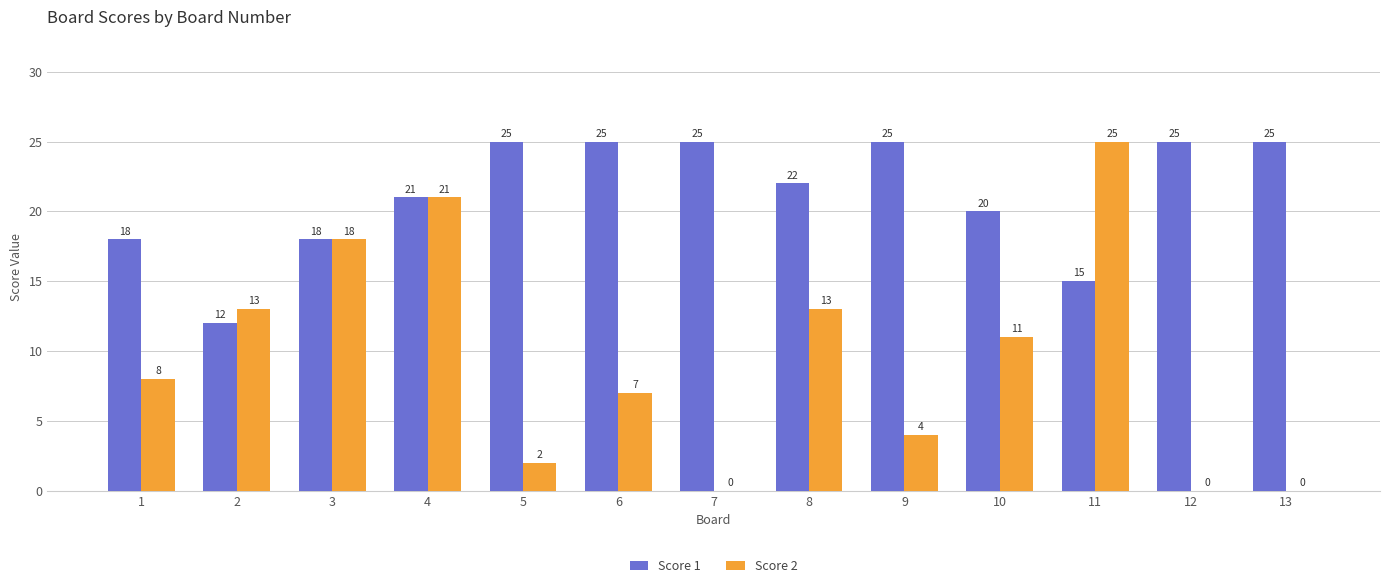

What is the total value across all series at 3?

36